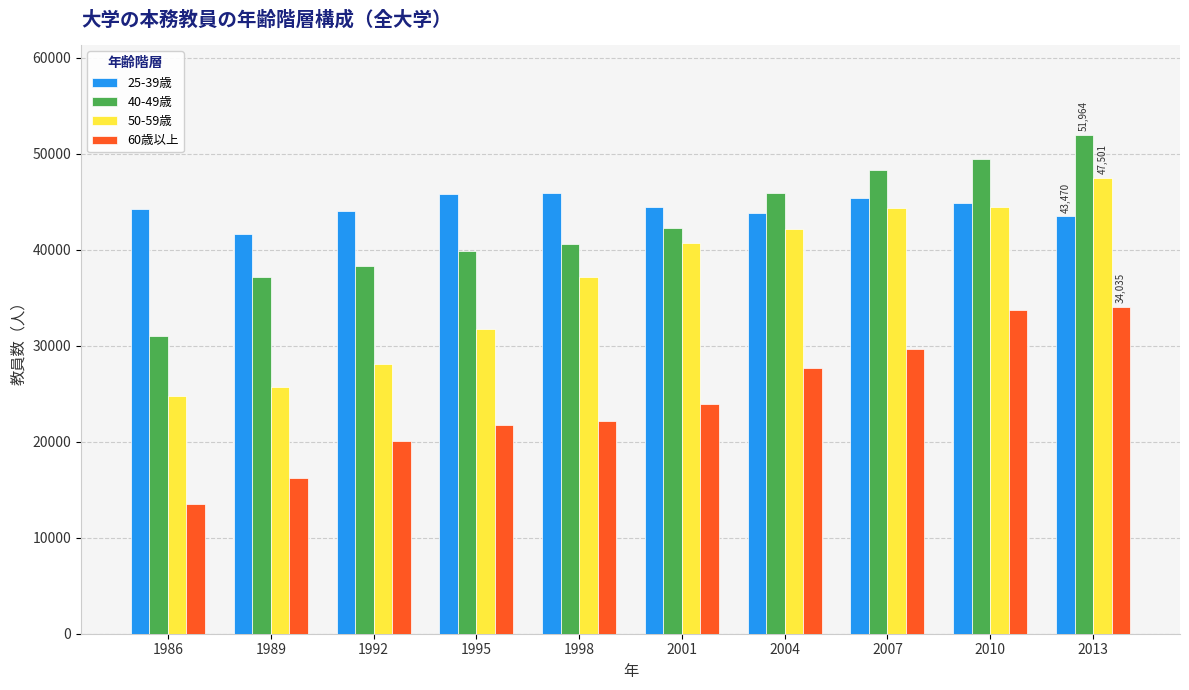

Does the chart contain any negative values?

No